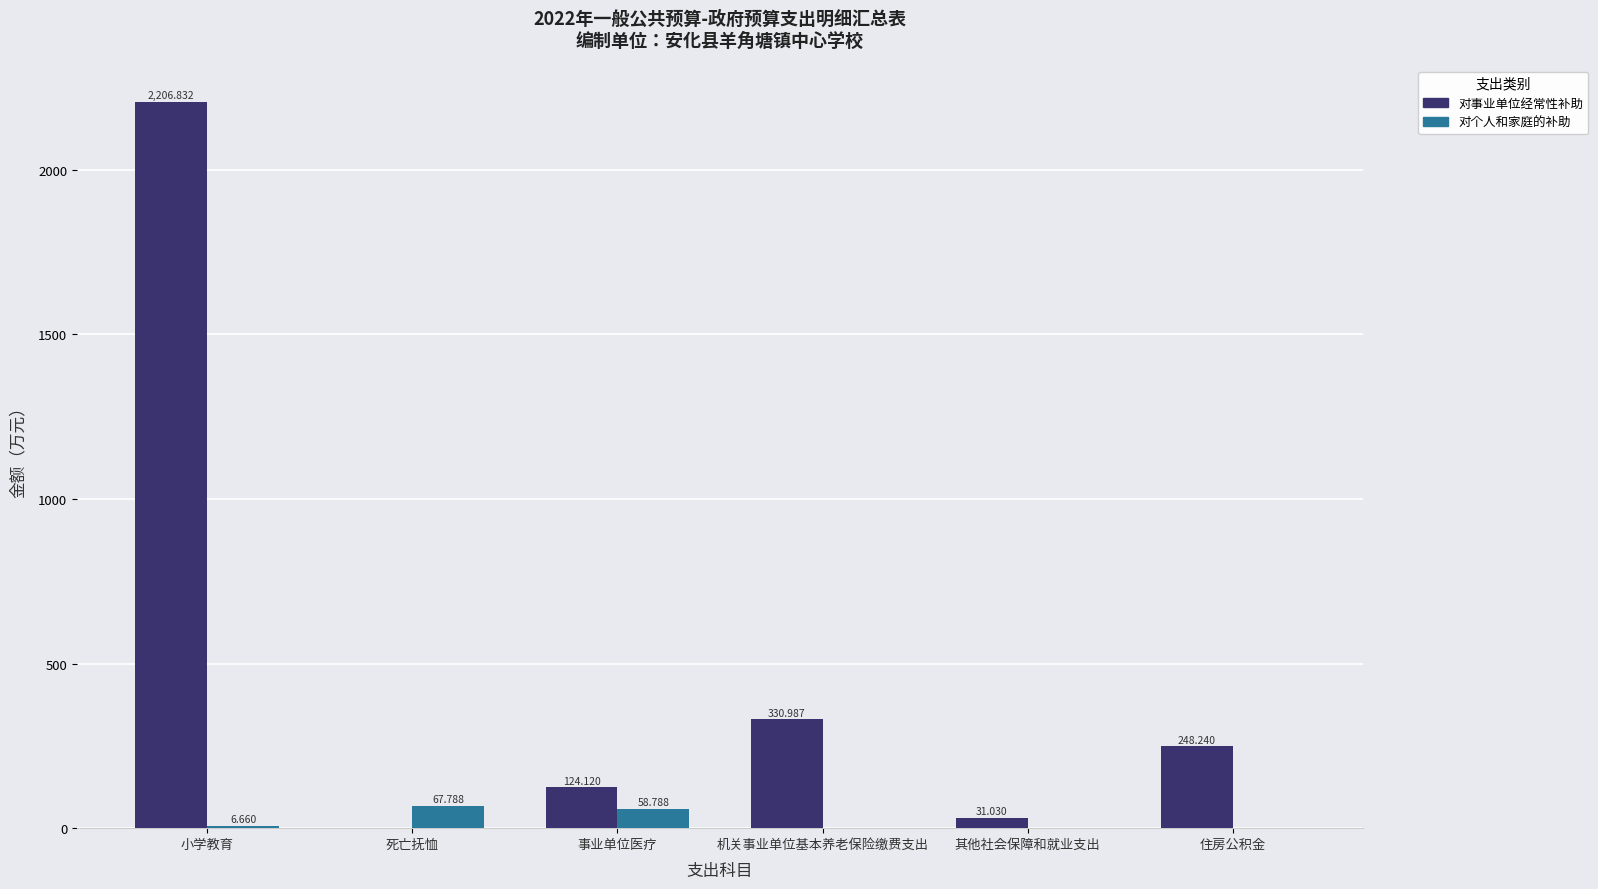

Which series has the largest total across all categories?

对事业单位经常性补助